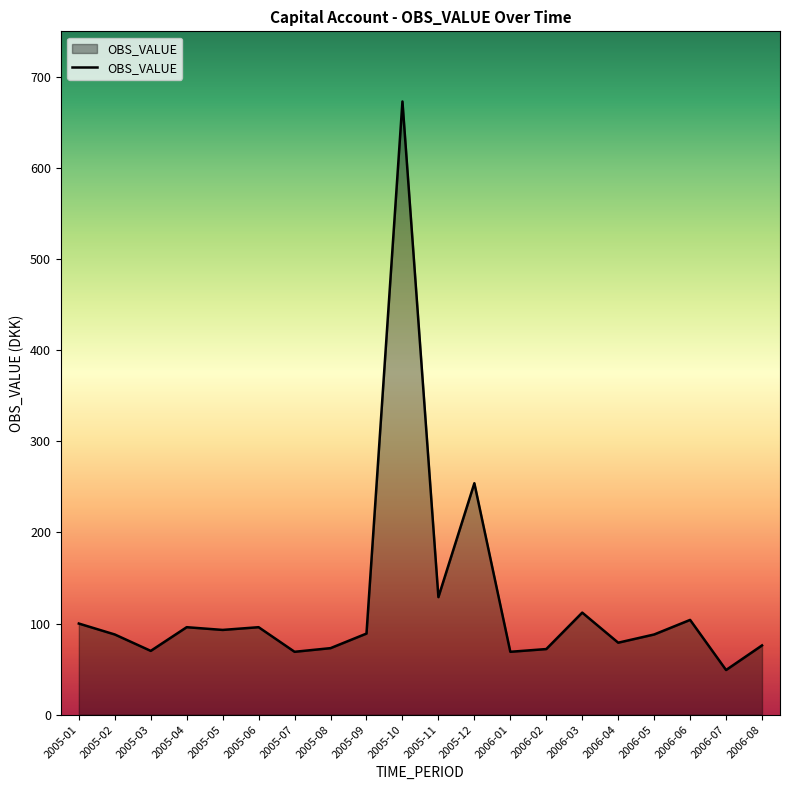

What is the difference between the maximum and minimum values?

624